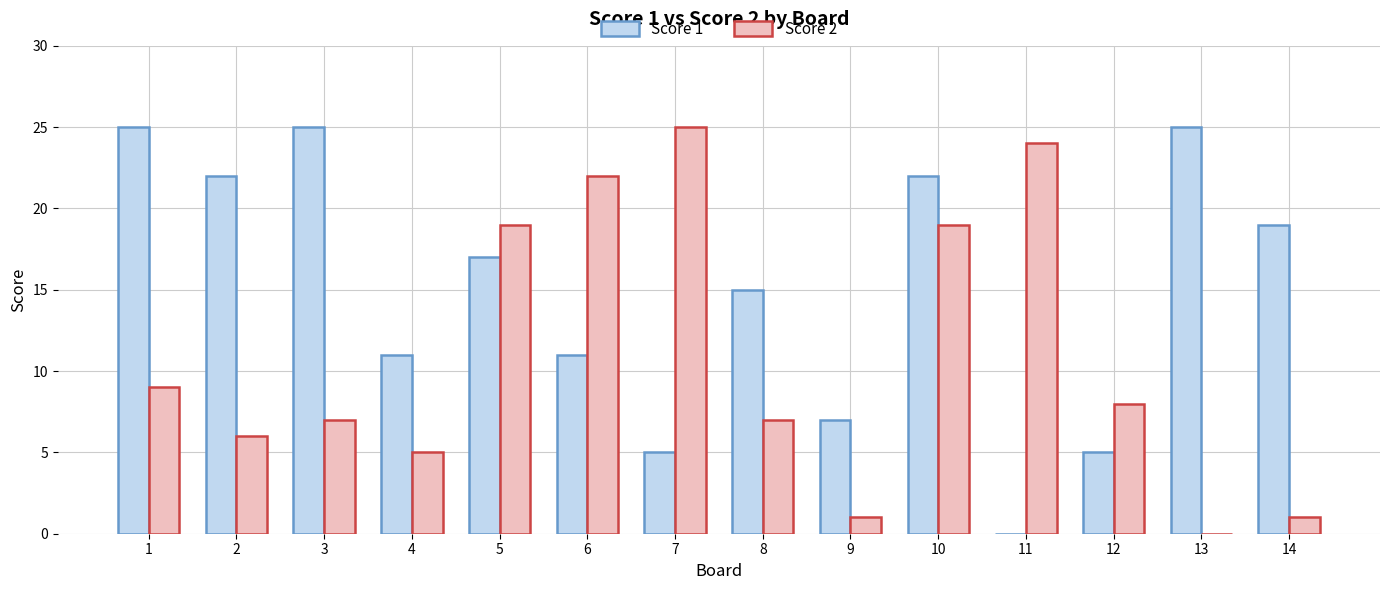

What value does the Score 2 series have at 3, to the nearest 10?

10